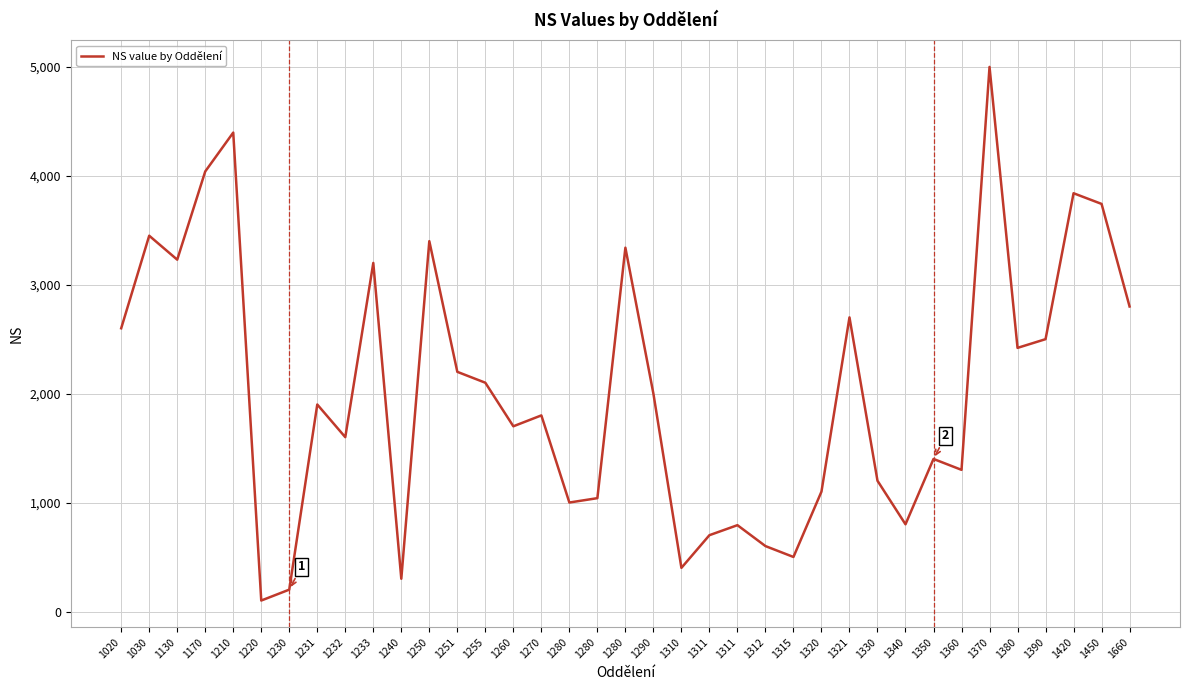

How many lines are shown in the chart?

1